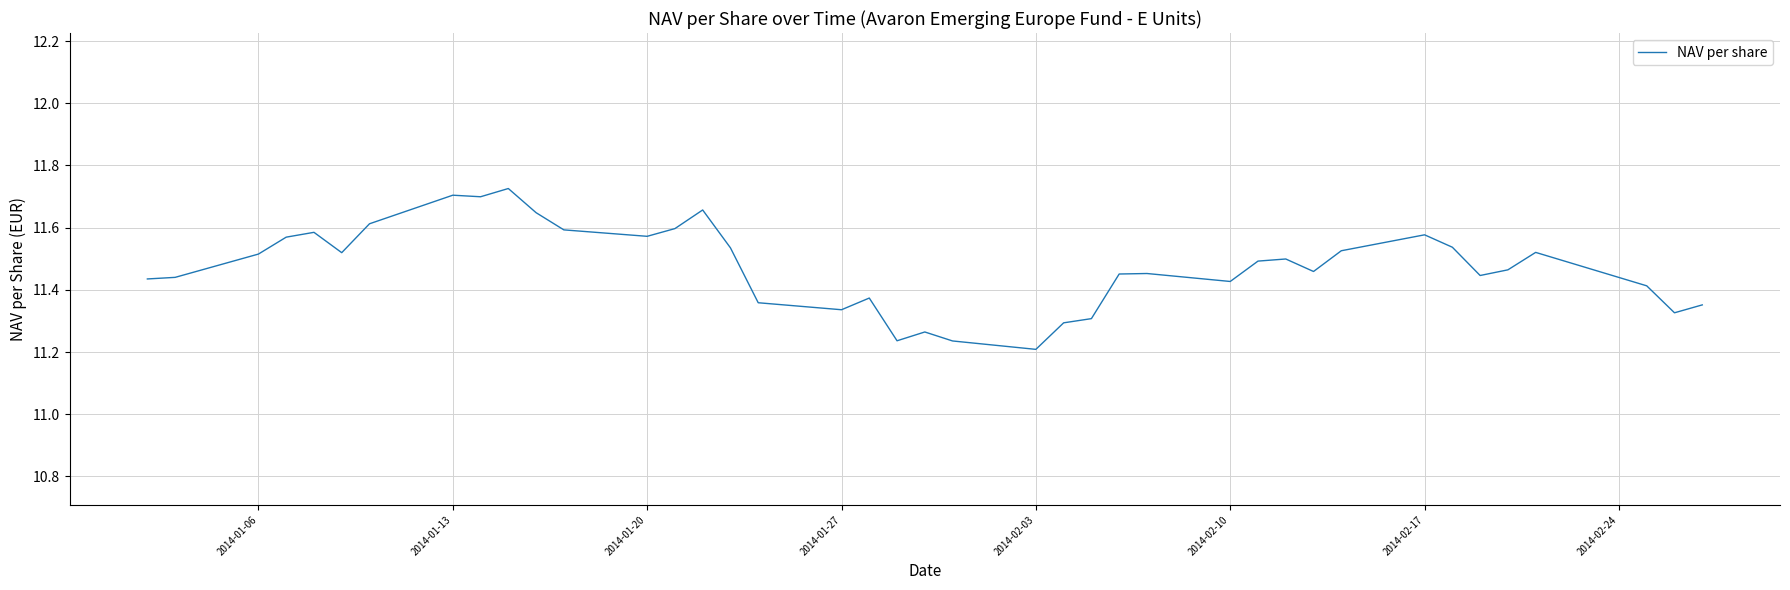

What is the difference between the maximum and minimum values?

0.5